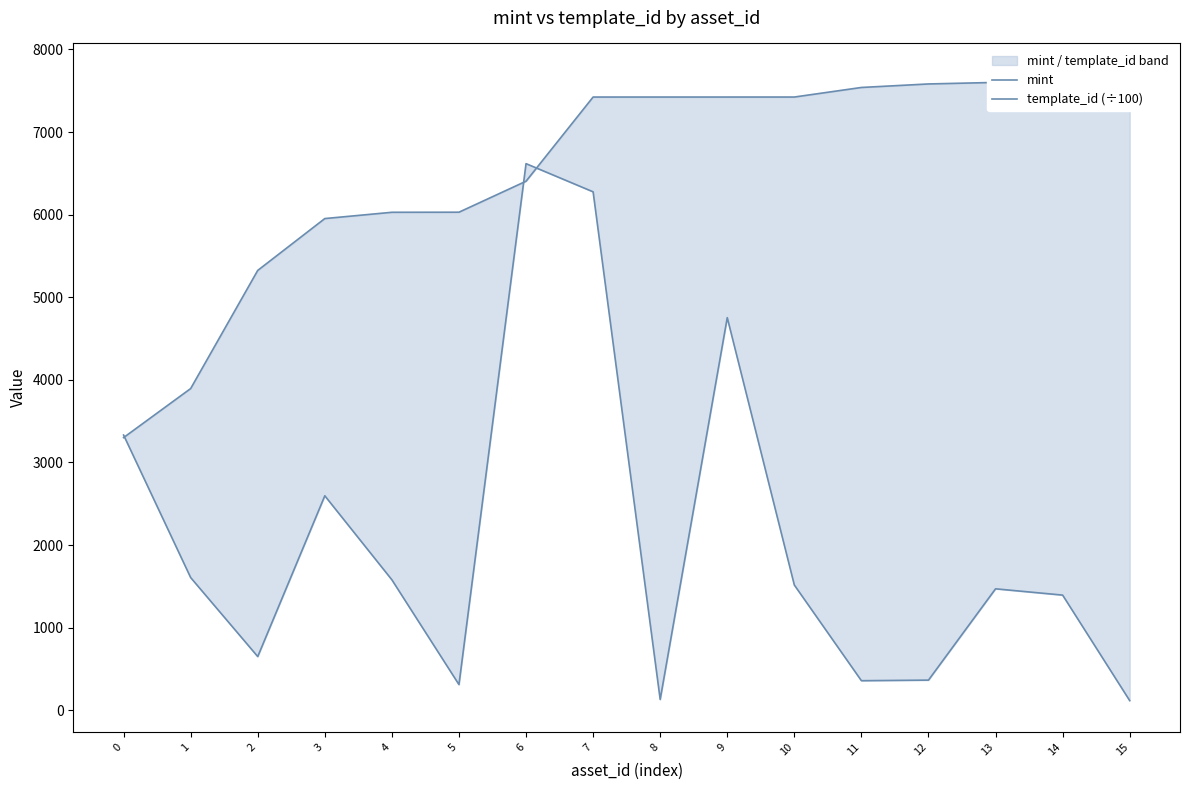

Which series has the widest spread of values?

mint